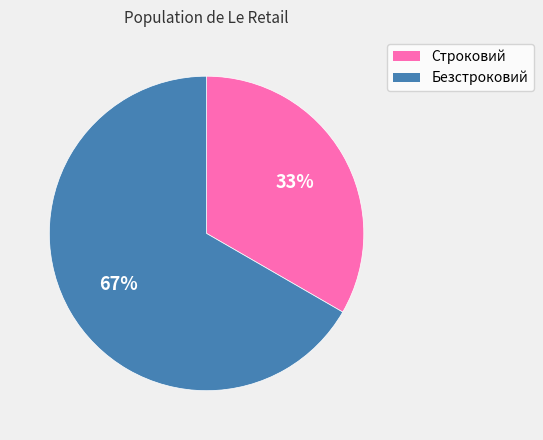

Rank the categories by value from lowest to highest.

Строковий, Безстроковий